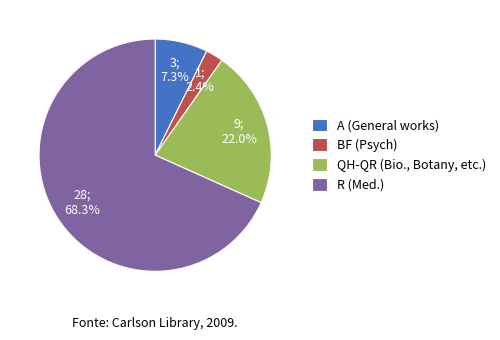

Between A (General works) and BF (Psych), which is larger?

A (General works)